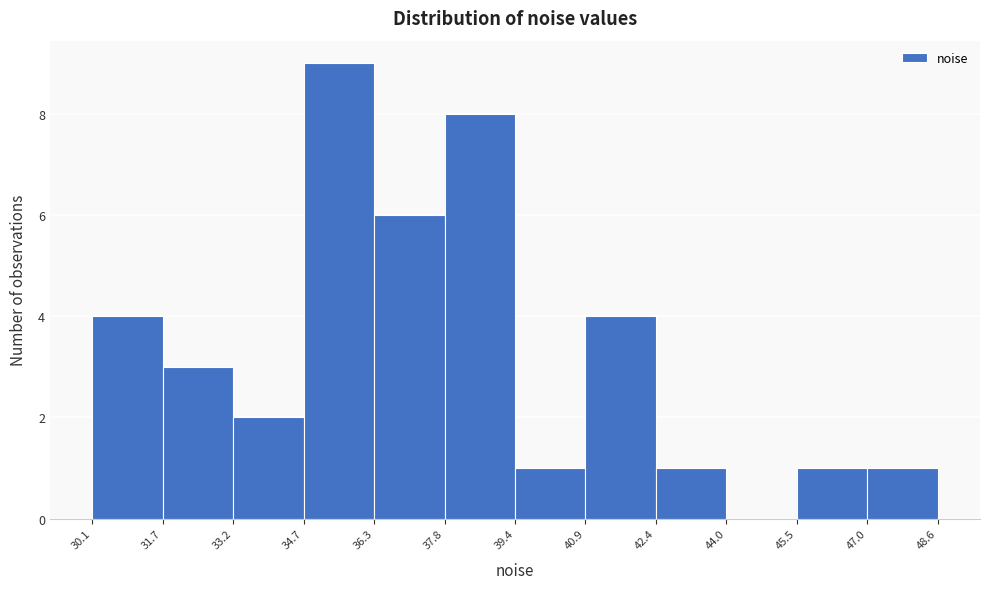

Reading left to right, list every bar in this chart as the range it spans on the x-axis followed by its height. The values are not printed on the chart, so give them approximately, as read against the axis.

30.1 to 31.7: 4
31.7 to 33.2: 3
33.2 to 34.7: 2
34.7 to 36.3: 9
36.3 to 37.8: 6
37.8 to 39.4: 8
39.4 to 40.9: 1
40.9 to 42.4: 4
42.4 to 44.0: 1
44.0 to 45.5: 0
45.5 to 47.0: 1
47.0 to 48.6: 1